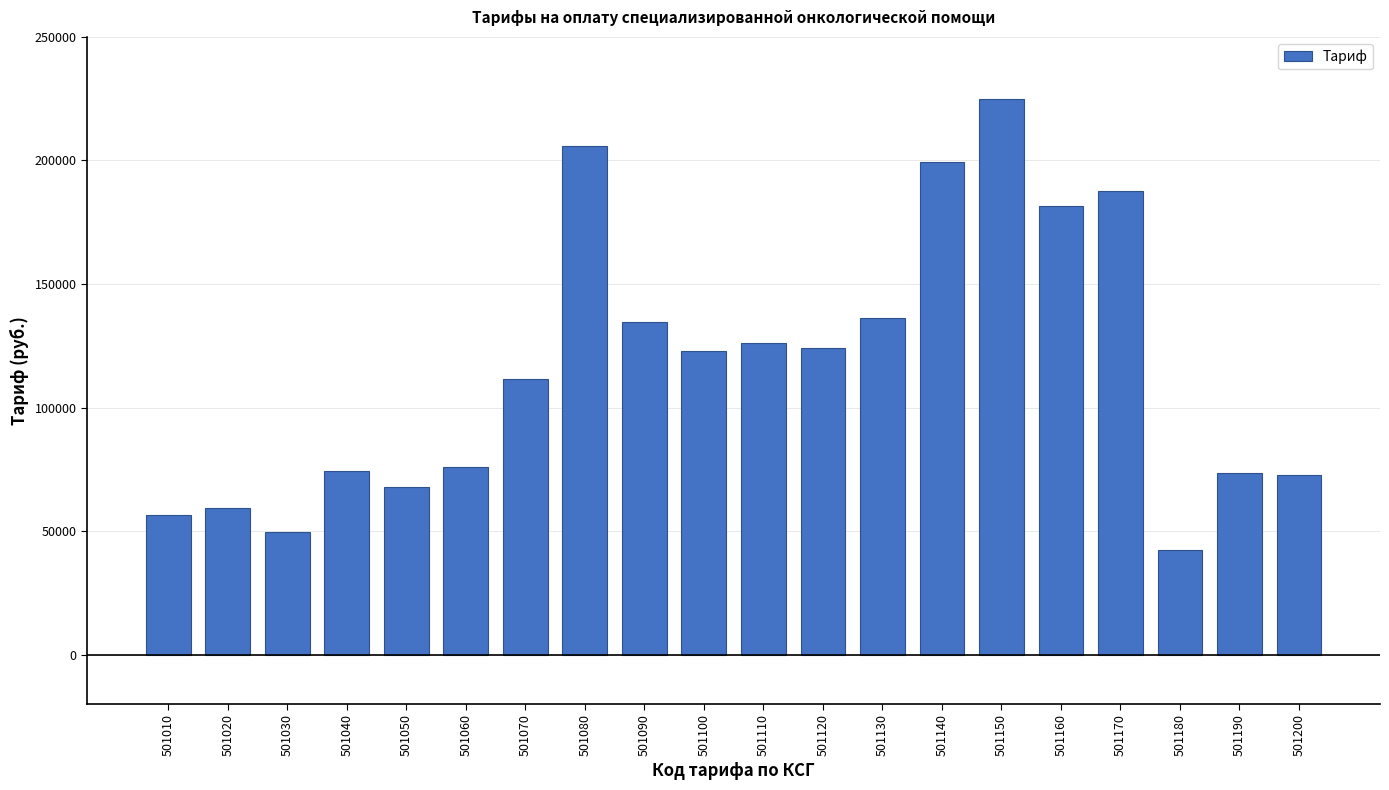

True or false: the data shows 43018.2 at 501100.

False